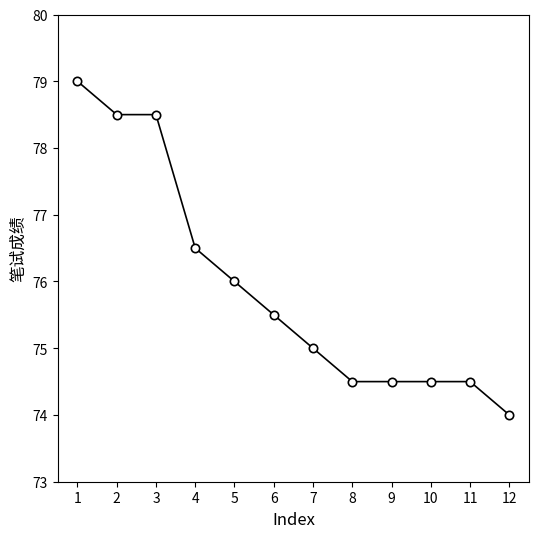

What value does the data have at 3?

78.5